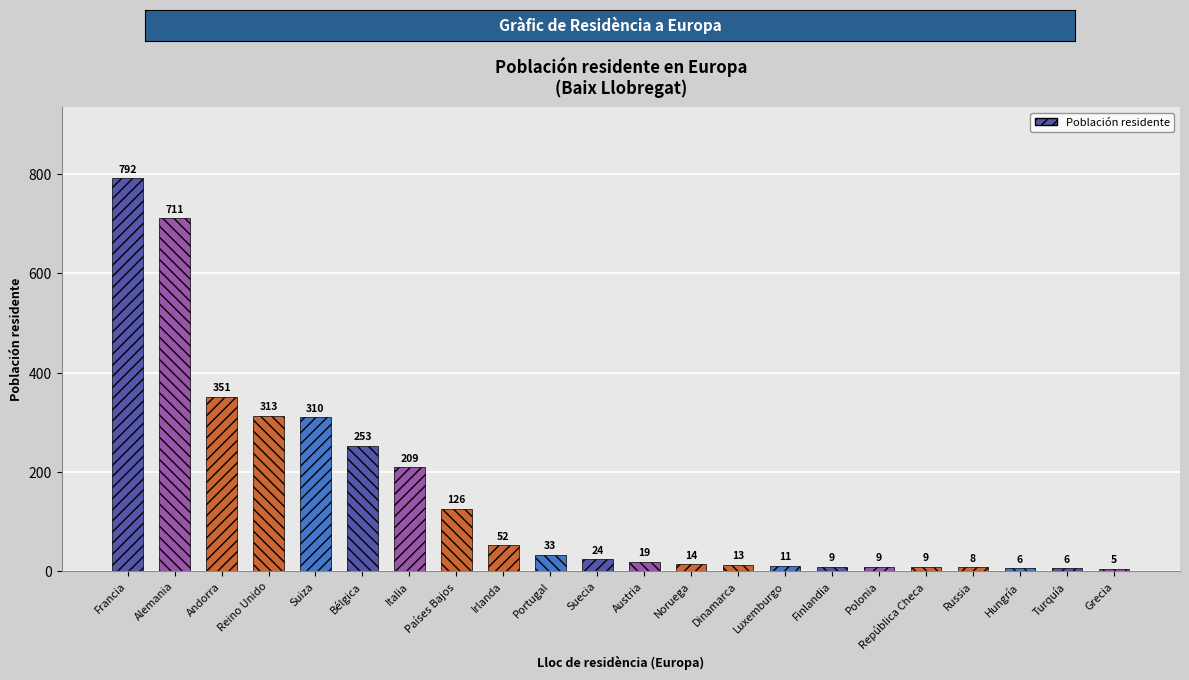

What is the sum of the values at Italia and Hungría?

215